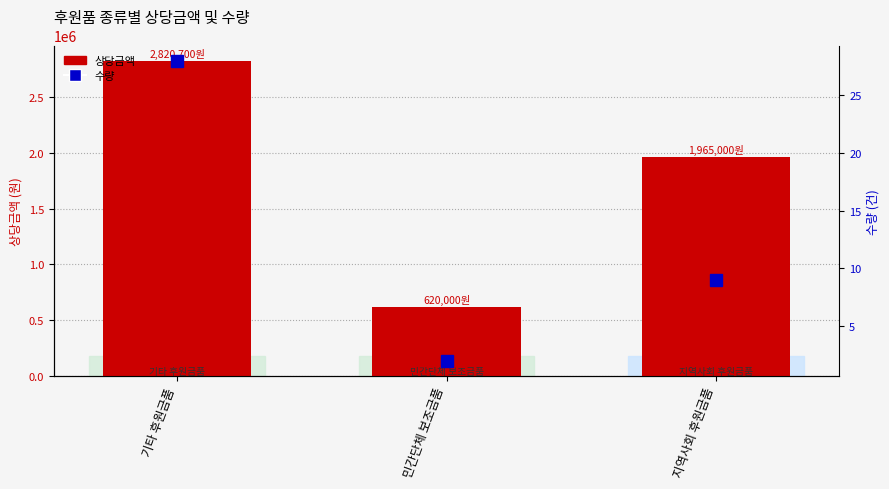

Rank the series at 기타 후원금품 from highest to lowest value.

상당금액, 수량